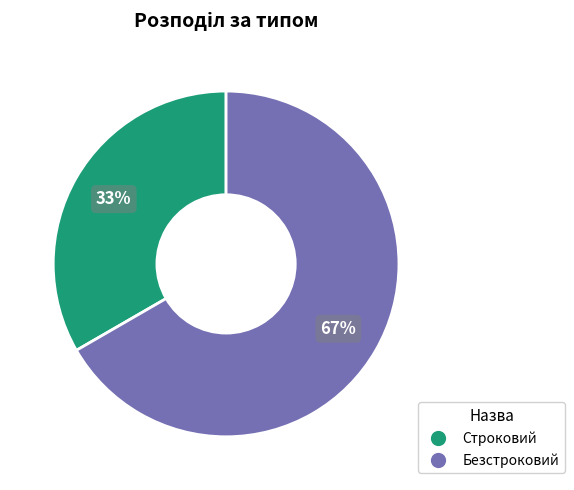

Between Безстроковий and Строковий, which is larger?

Безстроковий